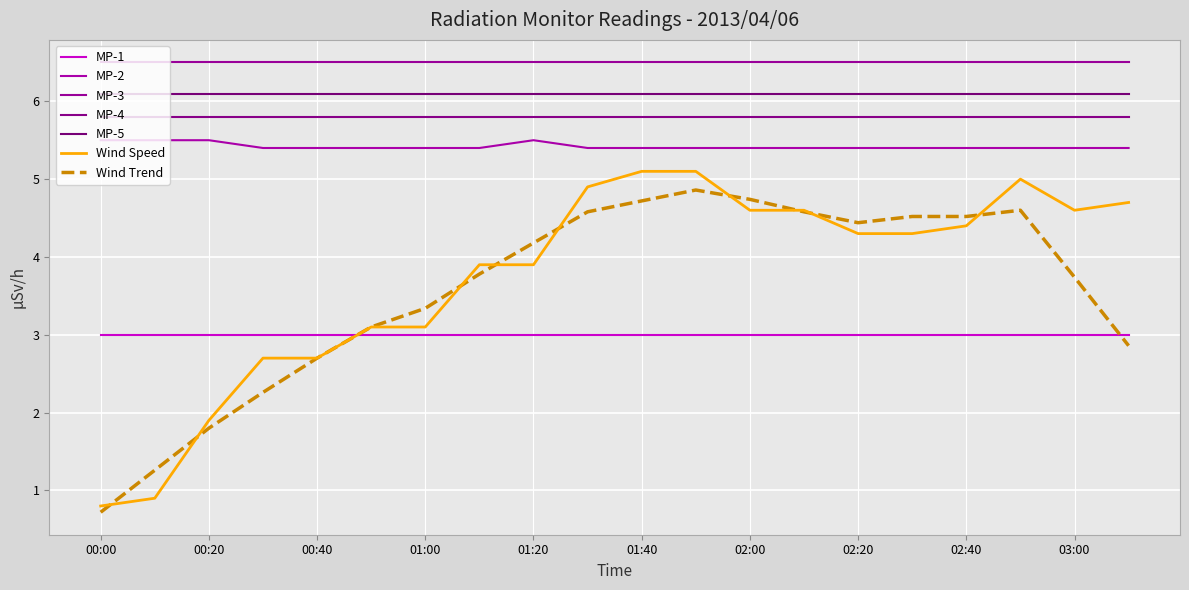

How many values in the Wind Speed series are below 4?

9